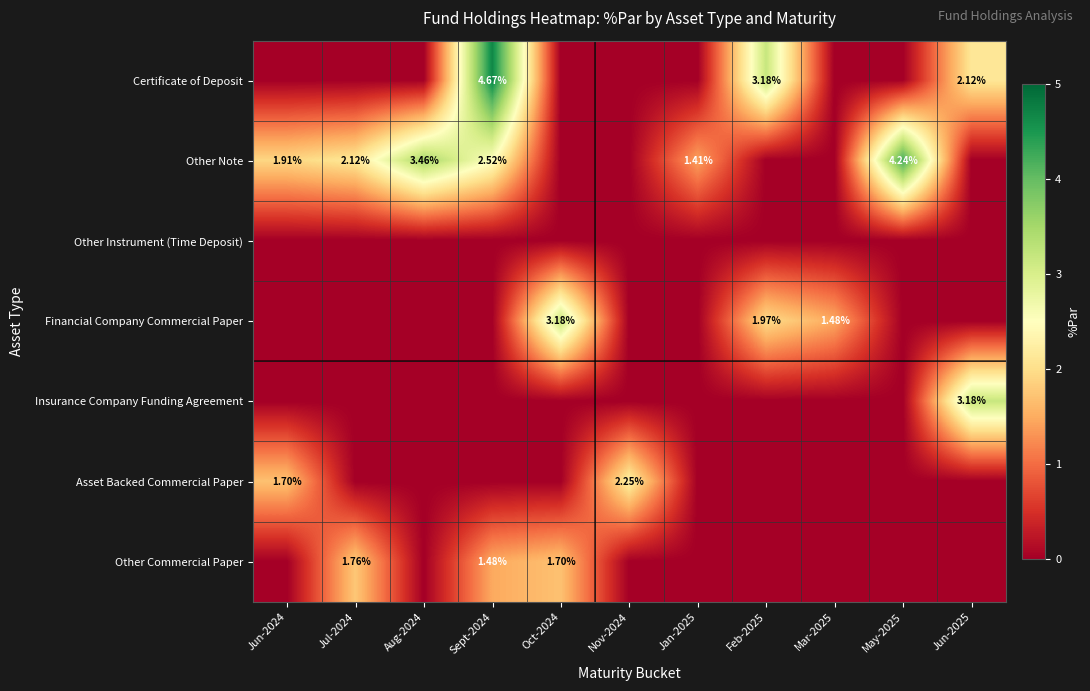

How many positive values does the Certificate of Deposit series have?

3